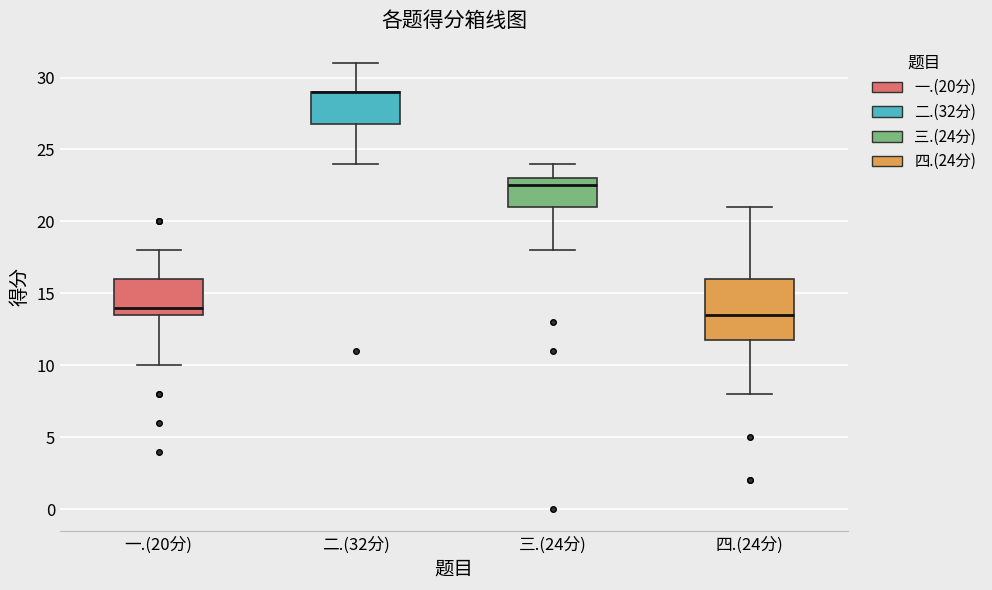

Reading left to right, read every box against the y-axis: the position of its median line, the range the box covers, and the ends of its whiskers. The values are not printed on the chart, so give them approximately, as read against the axis.

一.(20分): median 14.0, box 13.5 to 16.0, whiskers 10.0 to 18.0
二.(32分): median 29.0 (drawn on the box's upper edge), box 27.0 to 29.0, whiskers 24.0 to 31.0
三.(24分): median 22.5, box 21.0 to 23.0, whiskers 18.0 to 24.0
四.(24分): median 13.5, box 12.0 to 16.0, whiskers 8.0 to 21.0